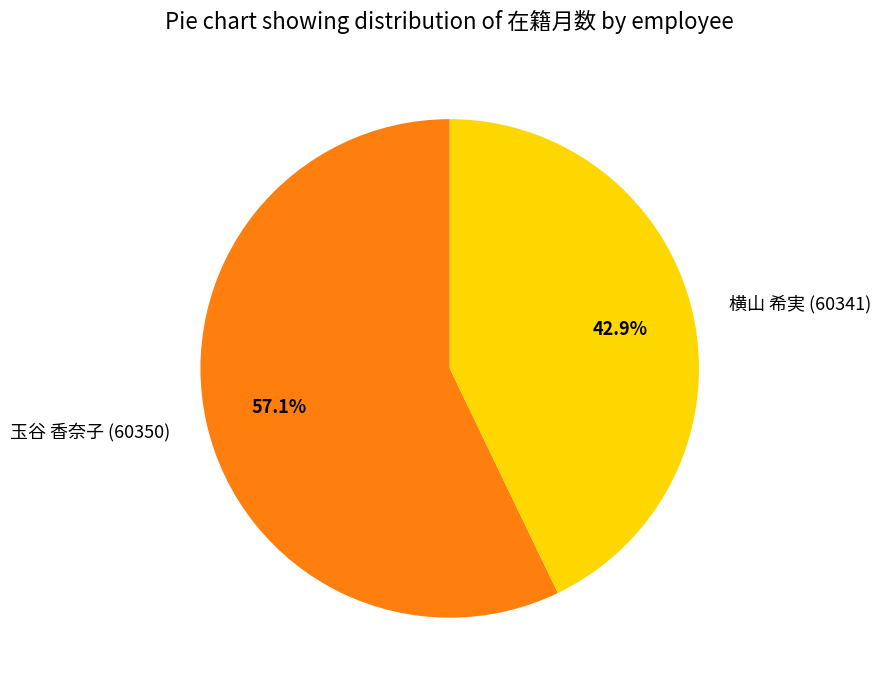

What percentage is the 玉谷 香奈子 (60350) slice, to the nearest percent?

57%